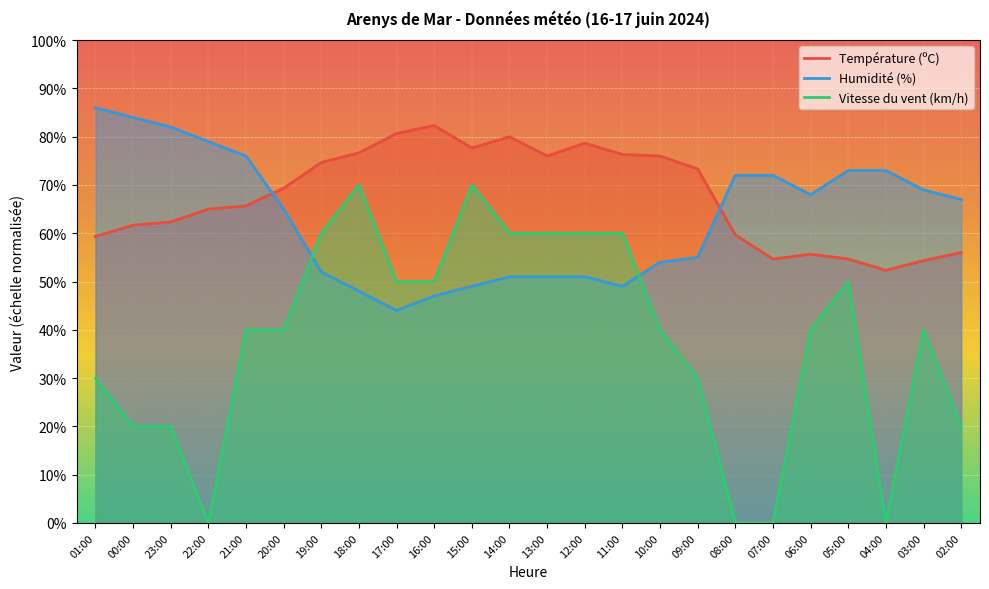

The Température (ºC) series shows 95.1 at 02:00. True or false?

False